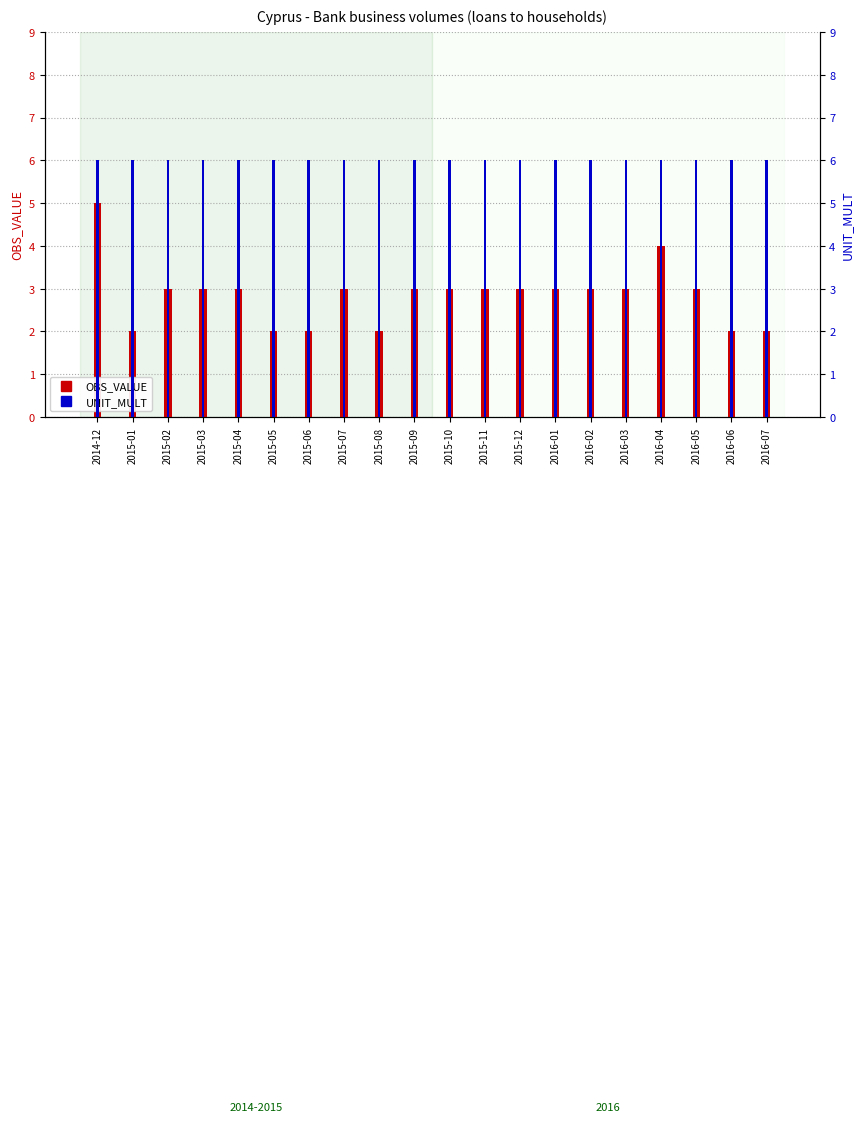

What is the sum of all OBS_VALUE values?

57